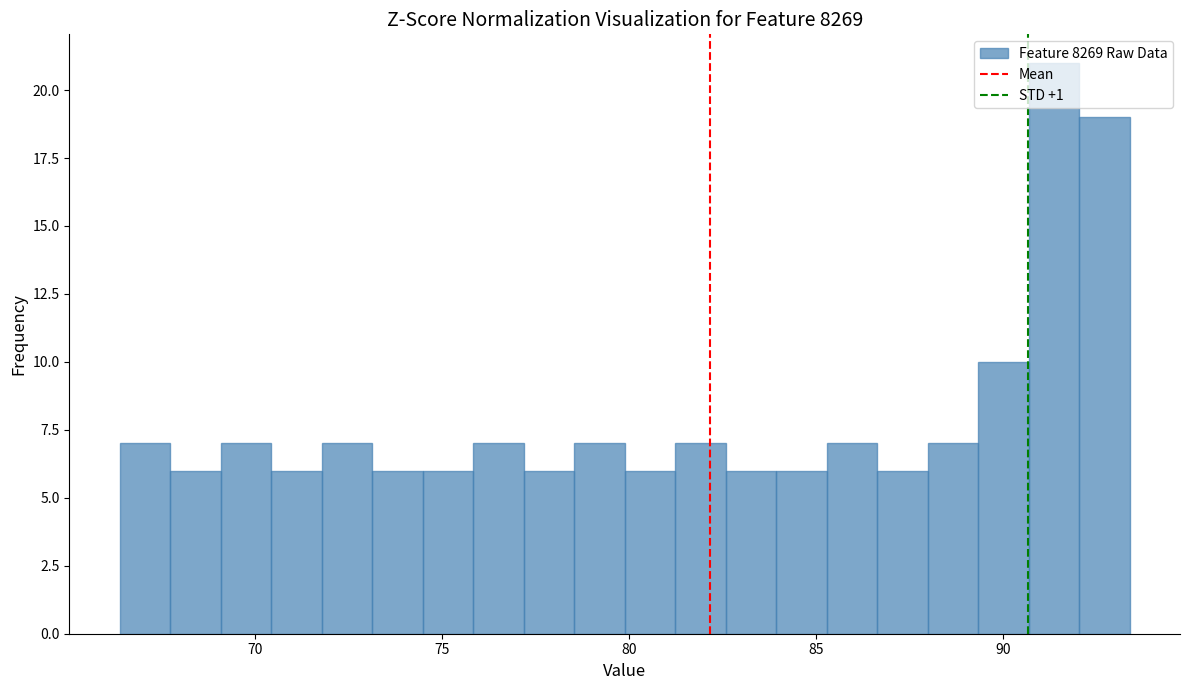

Around what value on the x-axis is the tallest bar? Give the approximate position of its centre, as read against the axis.

91.5